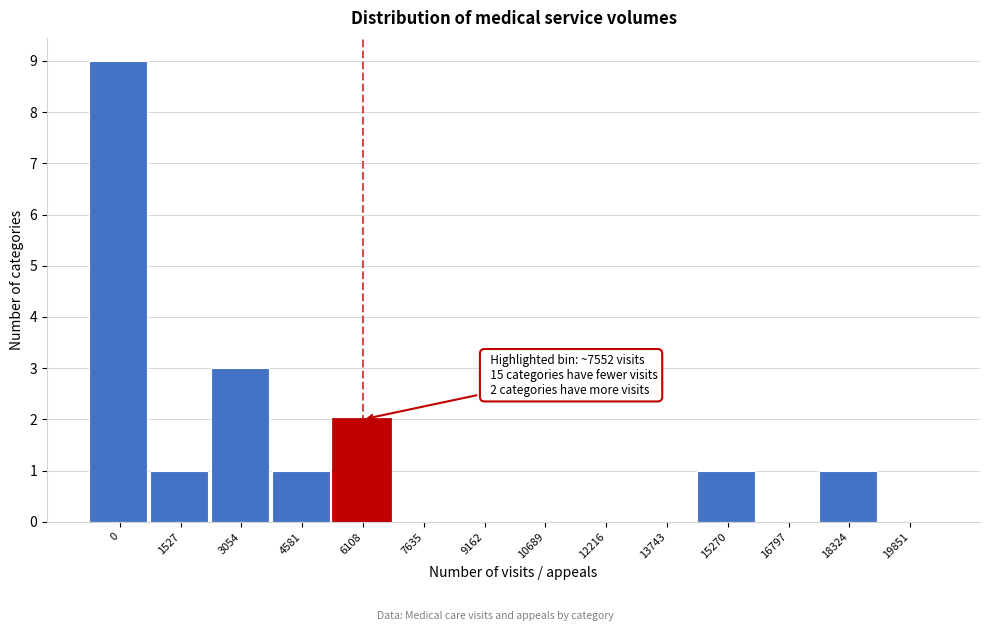

Reading right to left, extract all data points from this chart.

19851=0	18324=1	16797=0	15270=1	13743=0	12216=0	10689=0	9162=0	7635=0	6108=2	4581=1	3054=3	1527=1	0=9